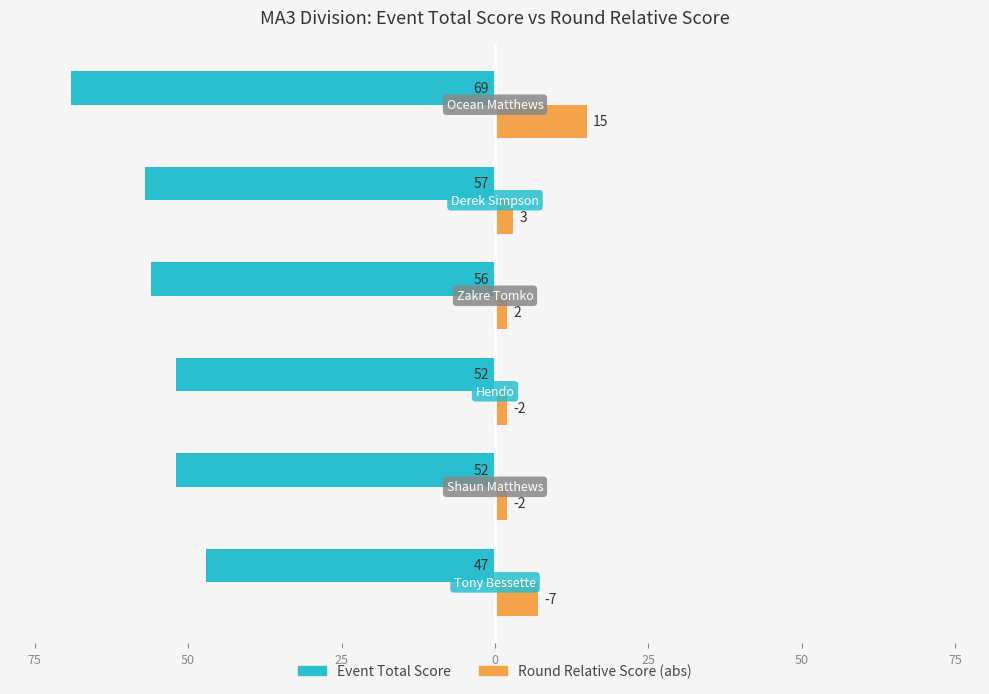

What are all the series names shown in the legend?

Event Total Score, Round Relative Score (abs)